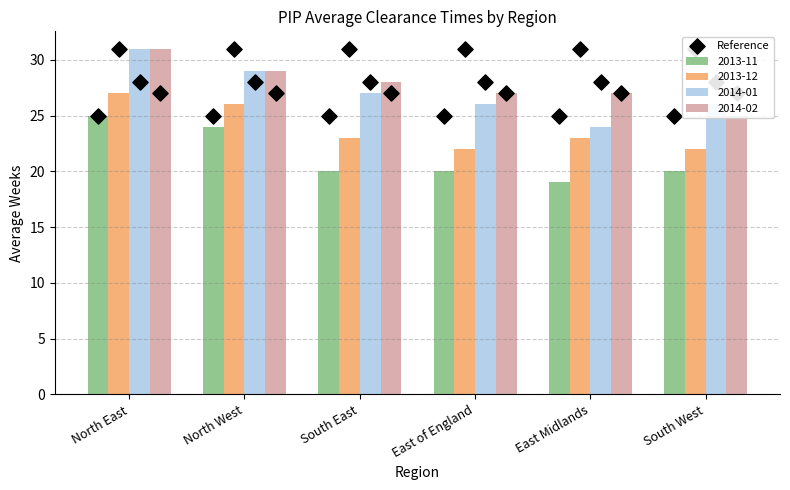

At which category is the sum across all series the highest?

North East